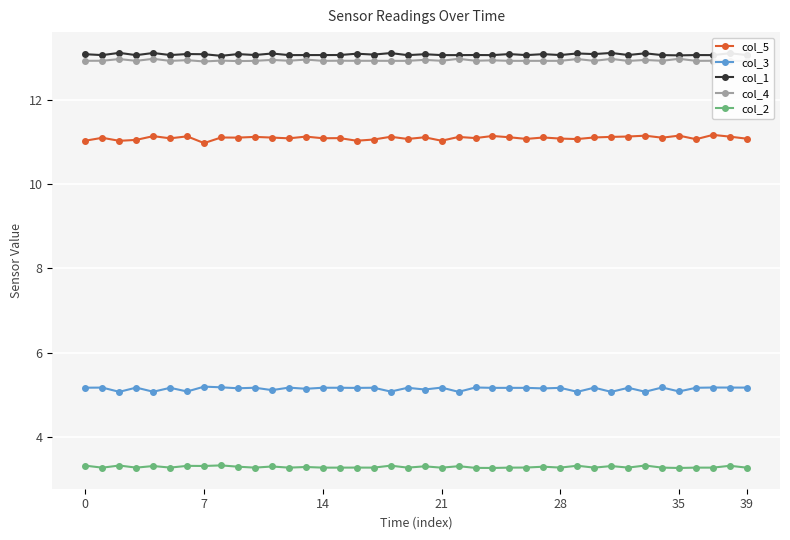

True or false: col_5 has more than 0 points higher than both neighbors.

True